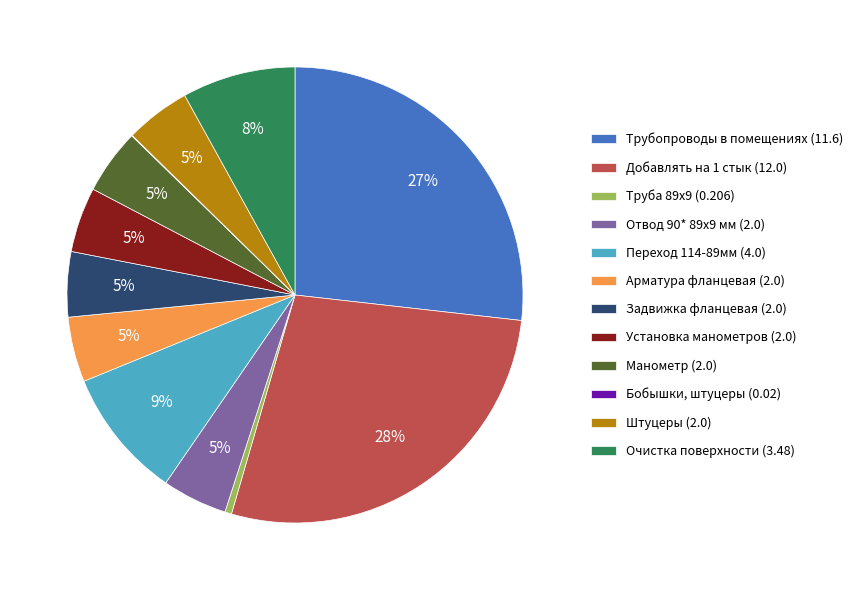

What is the largest slice in the pie chart?

Добавлять на 1 стык